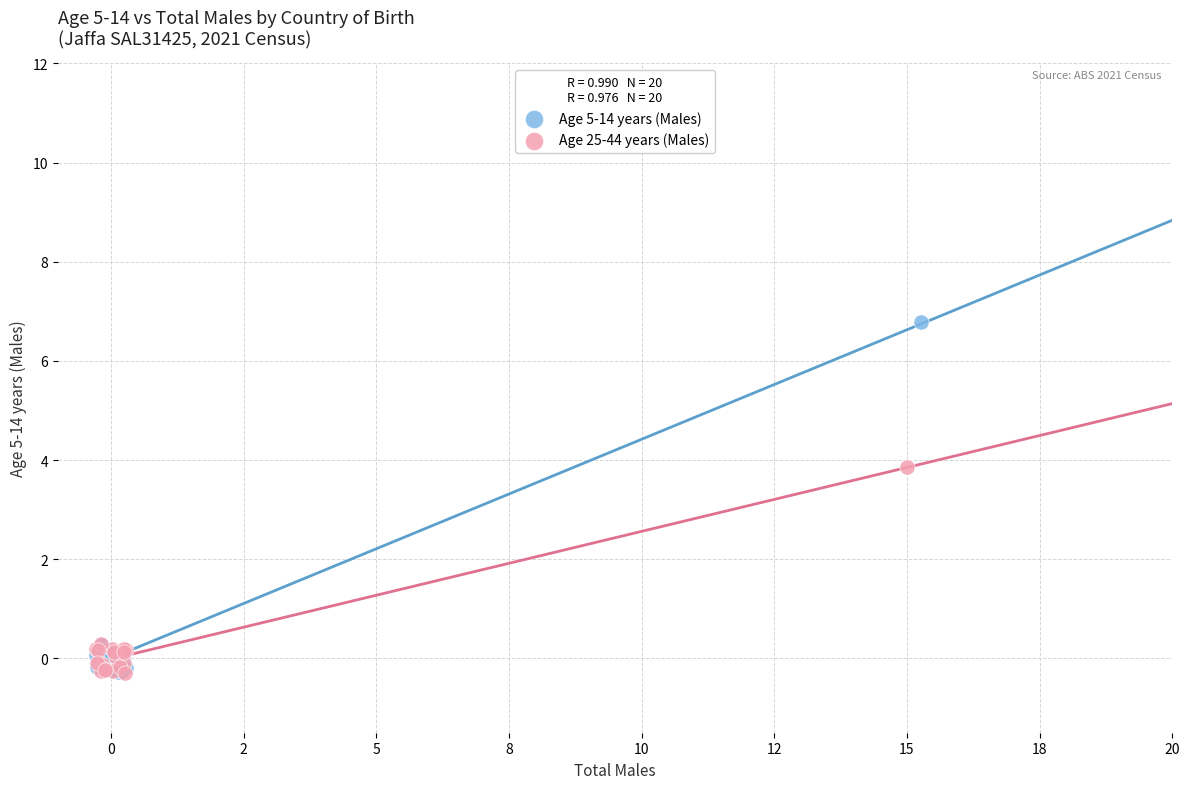

What are all the series names shown in the legend?

Age 5-14 years (Males), Age 25-44 years (Males)